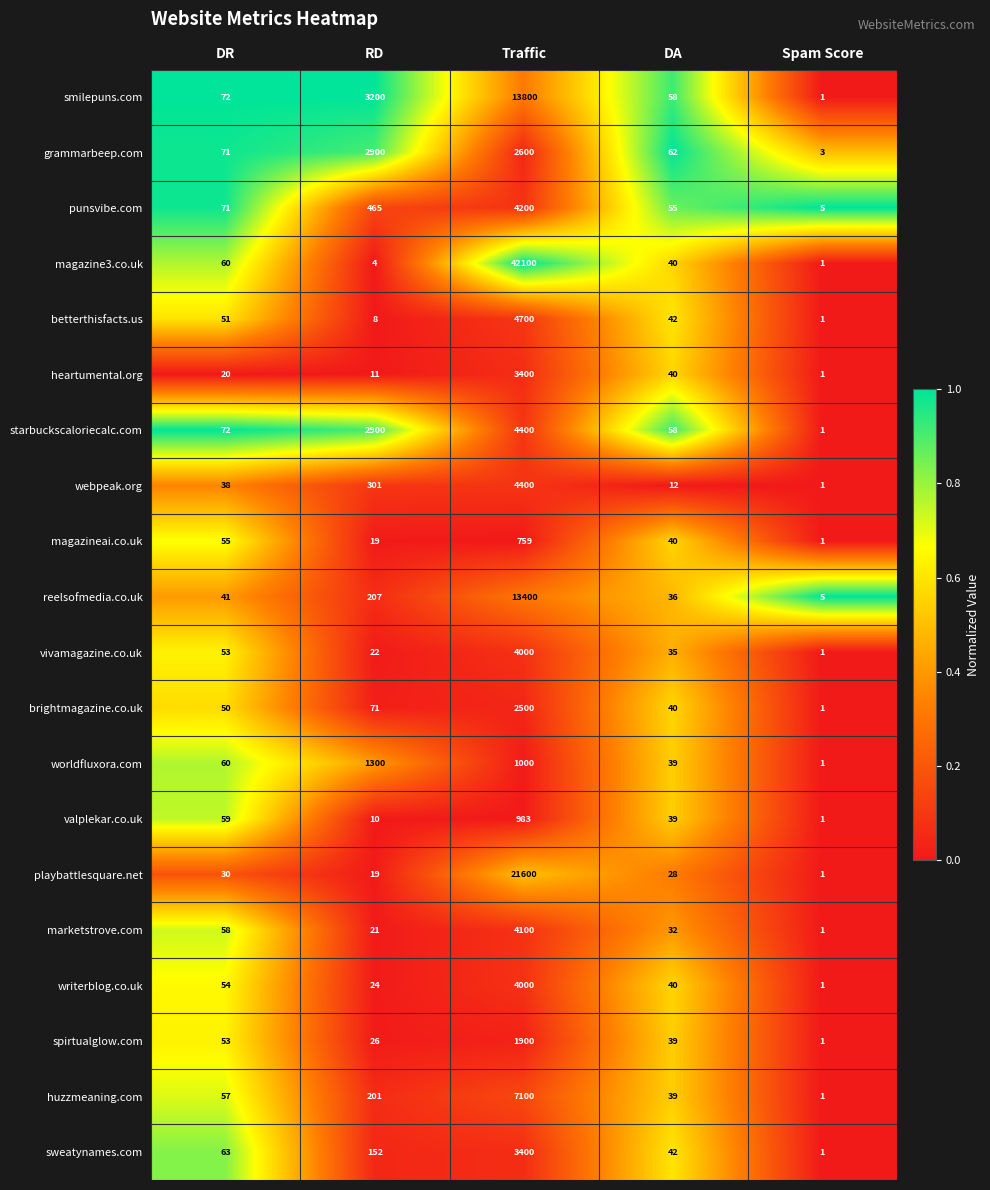

Which series has the largest total across all categories?

magazine3.co.uk